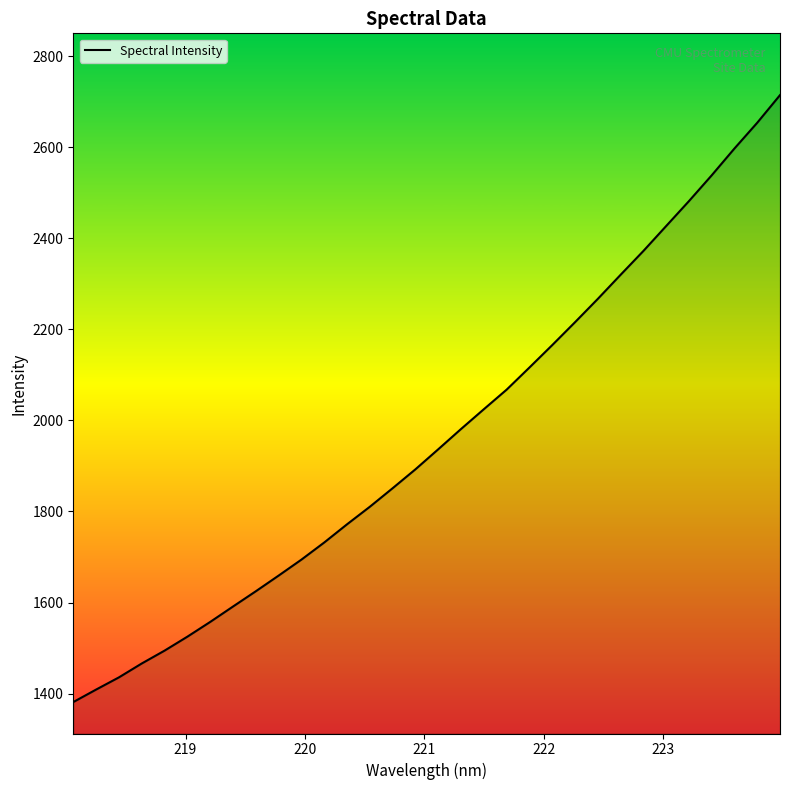

What is the difference between the maximum and minimum values?

1333.5